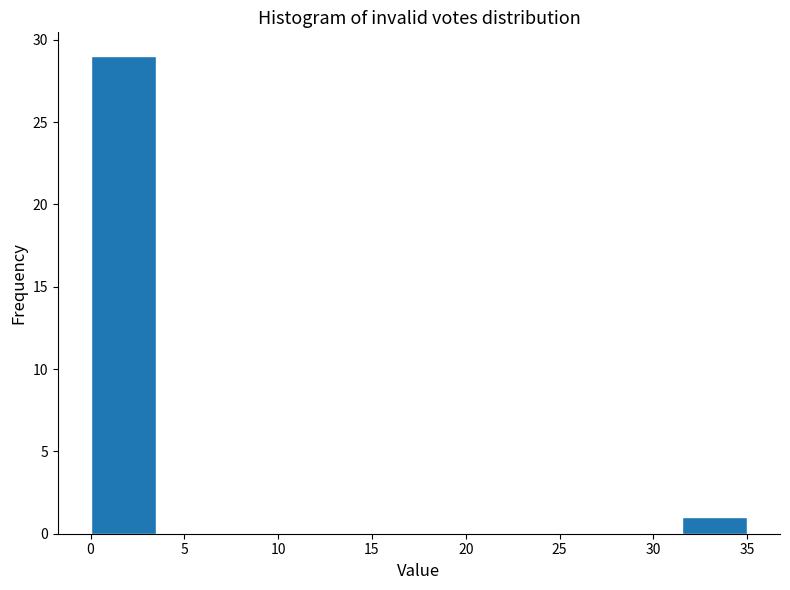

Which range on the x-axis has the tallest bar?

0.0 to 3.5